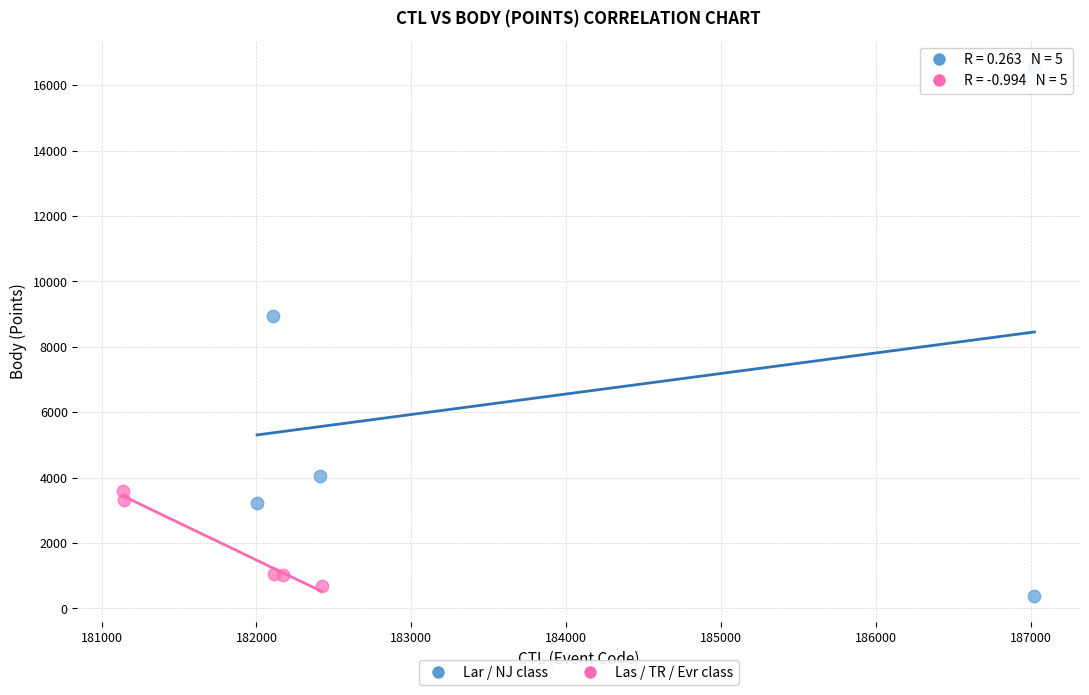

Which series reaches the maximum Y coordinate?

Lar / NJ class